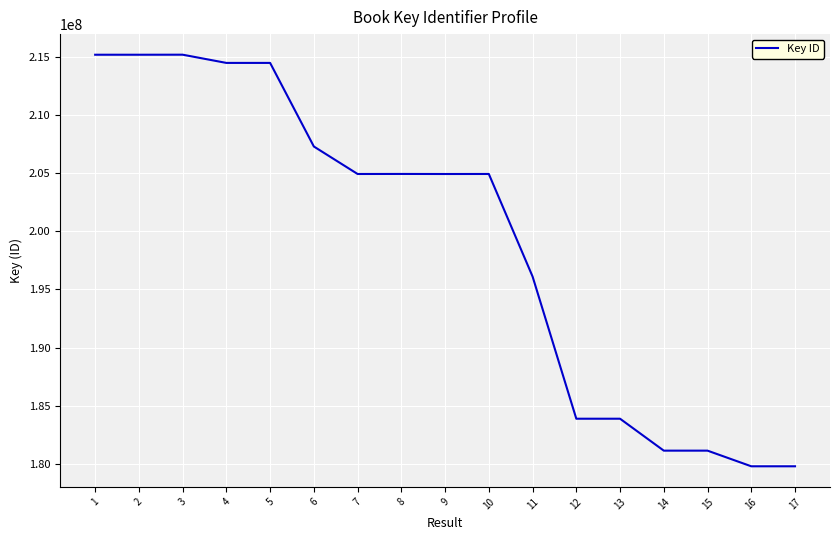

Approximately how many times larger is the value at 4 compared to 14?

1.2